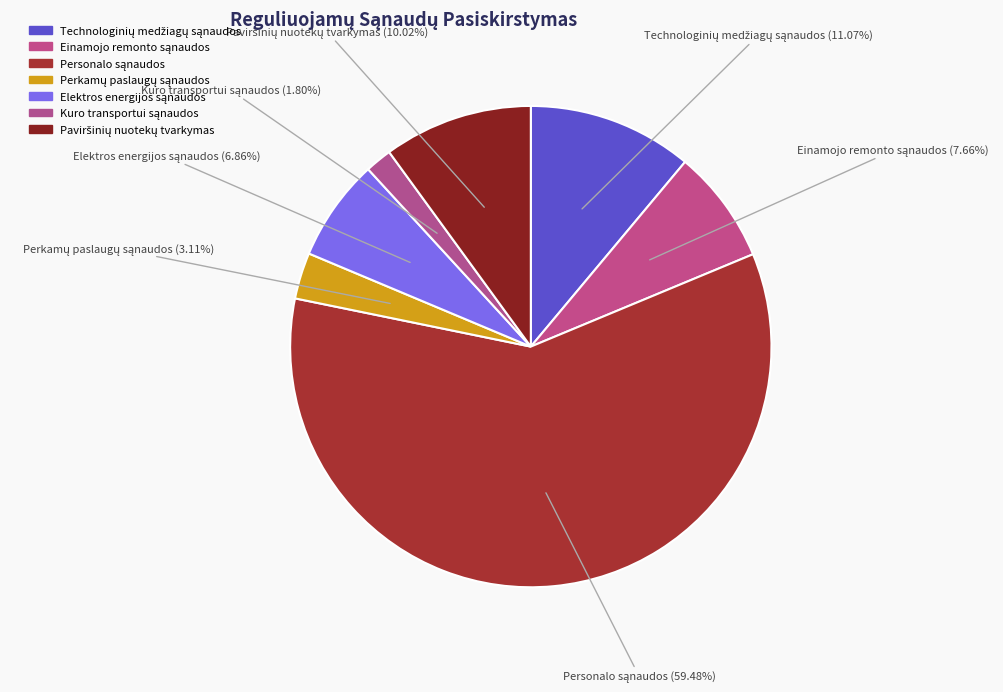

How many segments does this pie chart have?

7